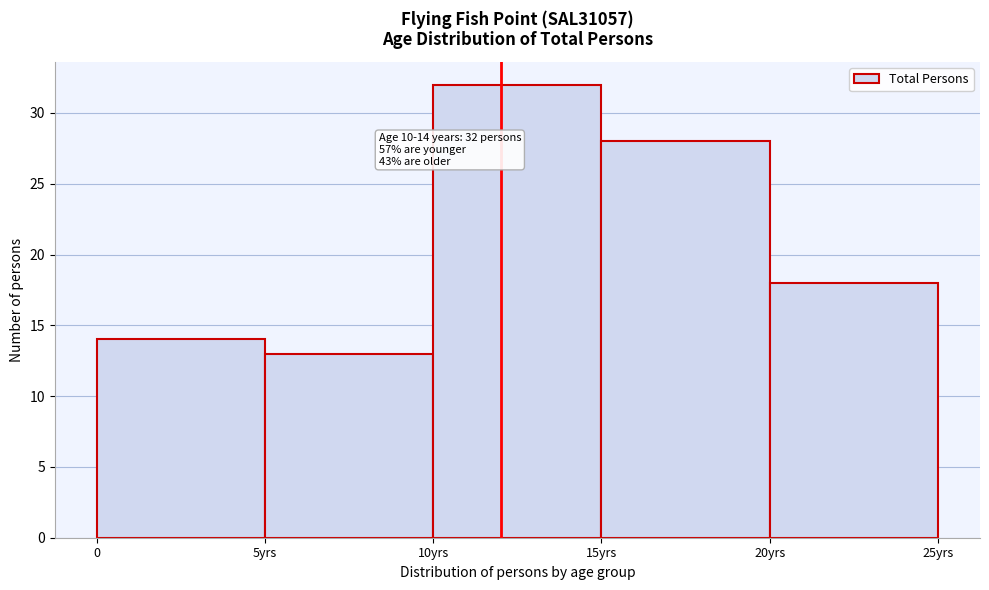

Reading left to right, list all the values displayed in this chart.

0=14	5yrs=13	10yrs=32	15yrs=28	20yrs=18